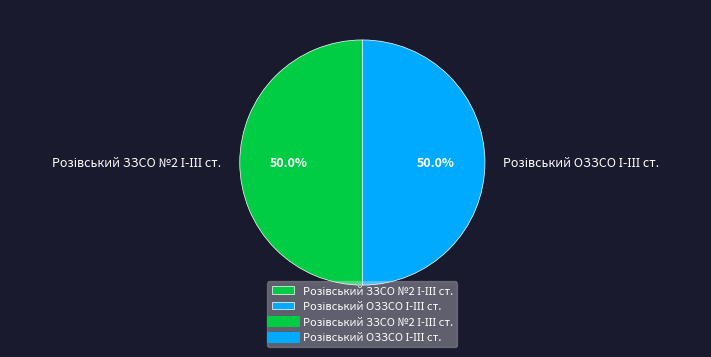

Count the number of slices in the pie.

2